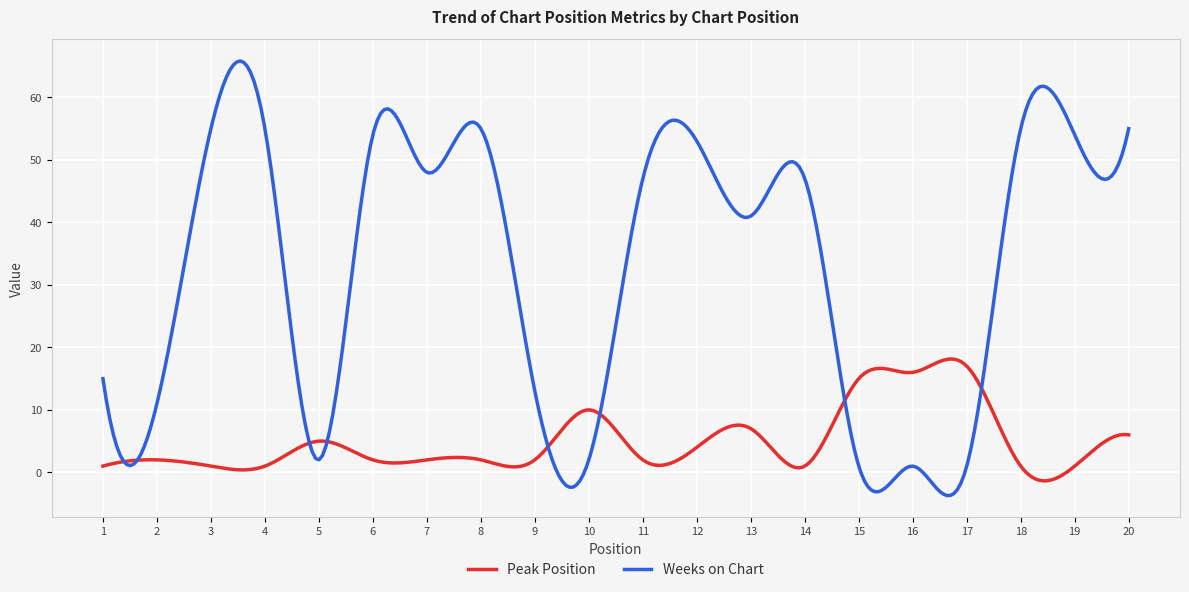

List the series in order of their peak value, highest first.

Weeks on Chart, Peak Position